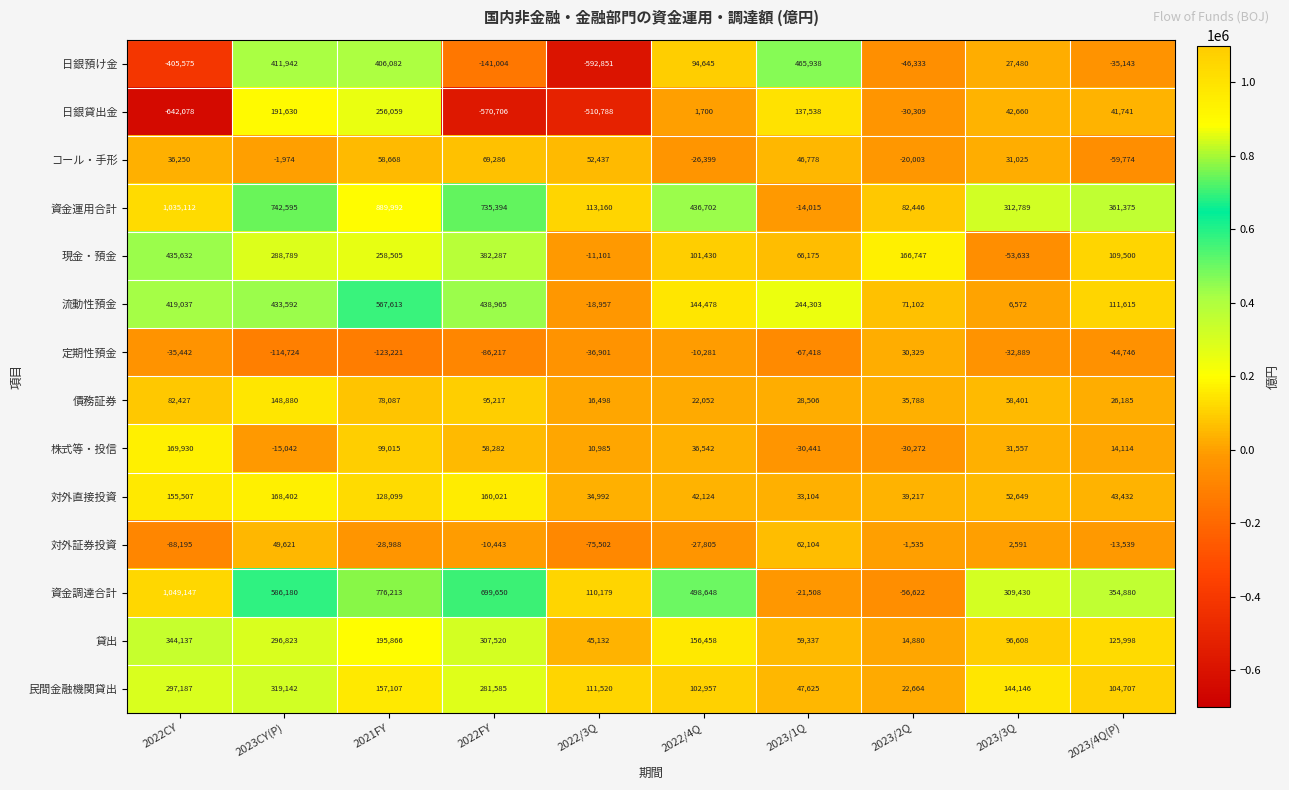

How many categories are shown in the chart?

10